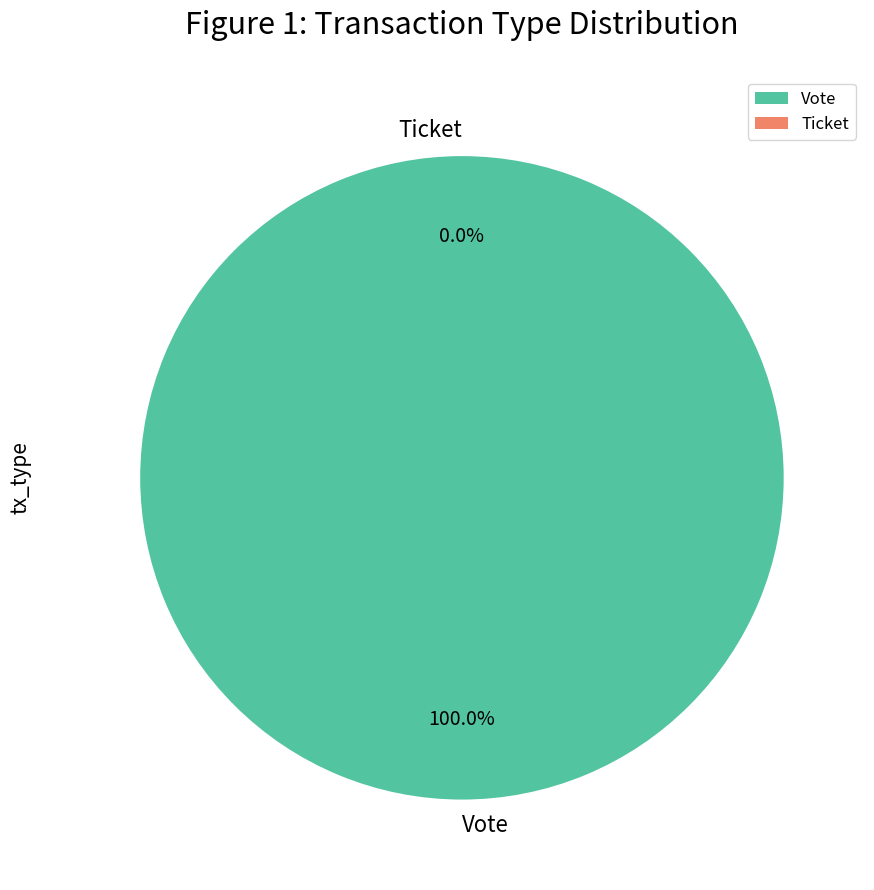

Which slice is the largest?

Vote